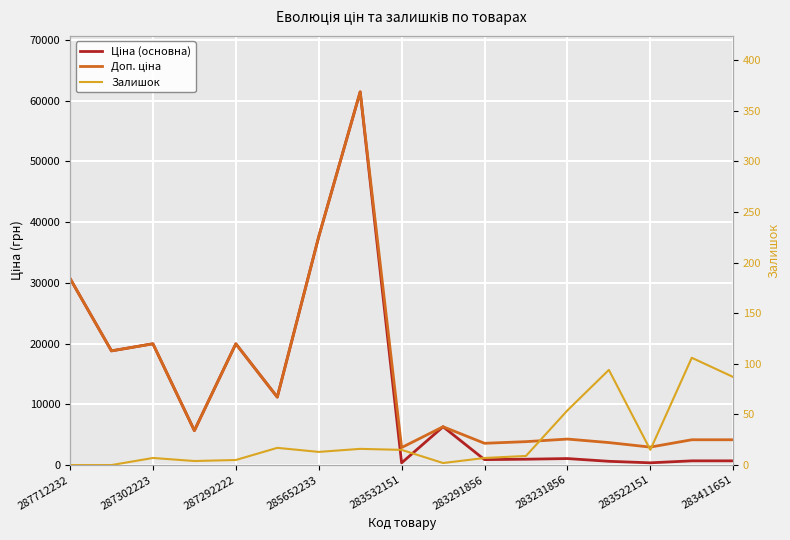

What is the difference between the highest and lowest values at 283522151?

2940.8